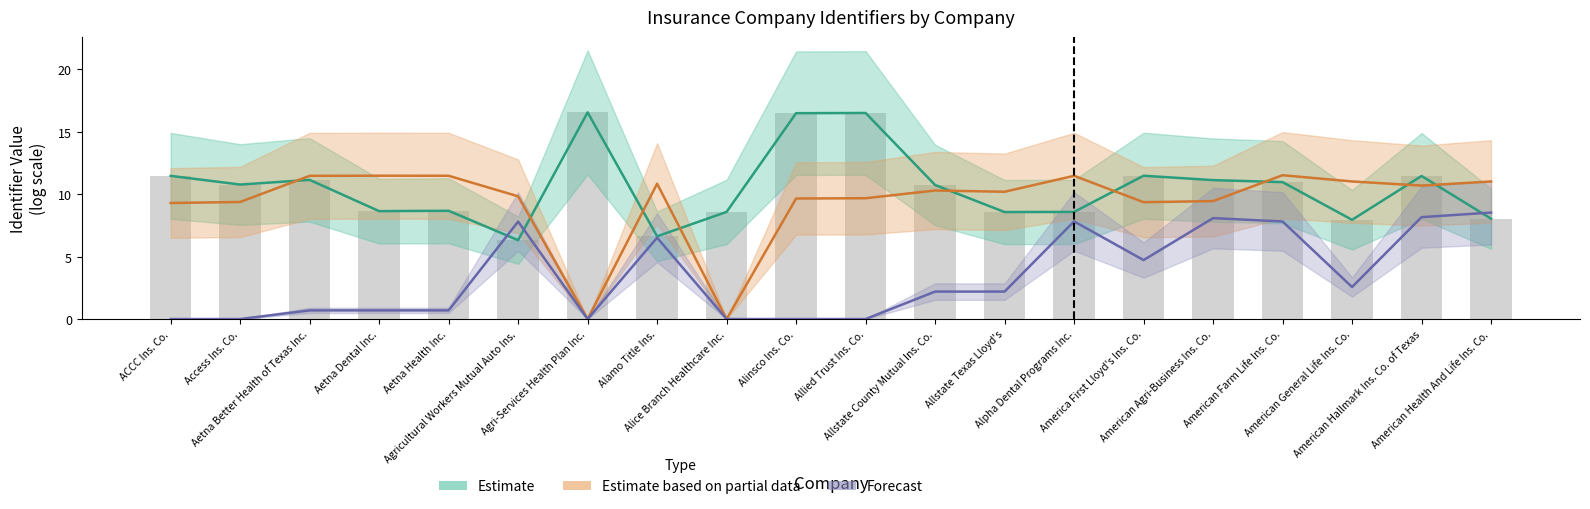

At which label does TDI# (Estimate) first exceed 10?

ACCC Ins. Co.